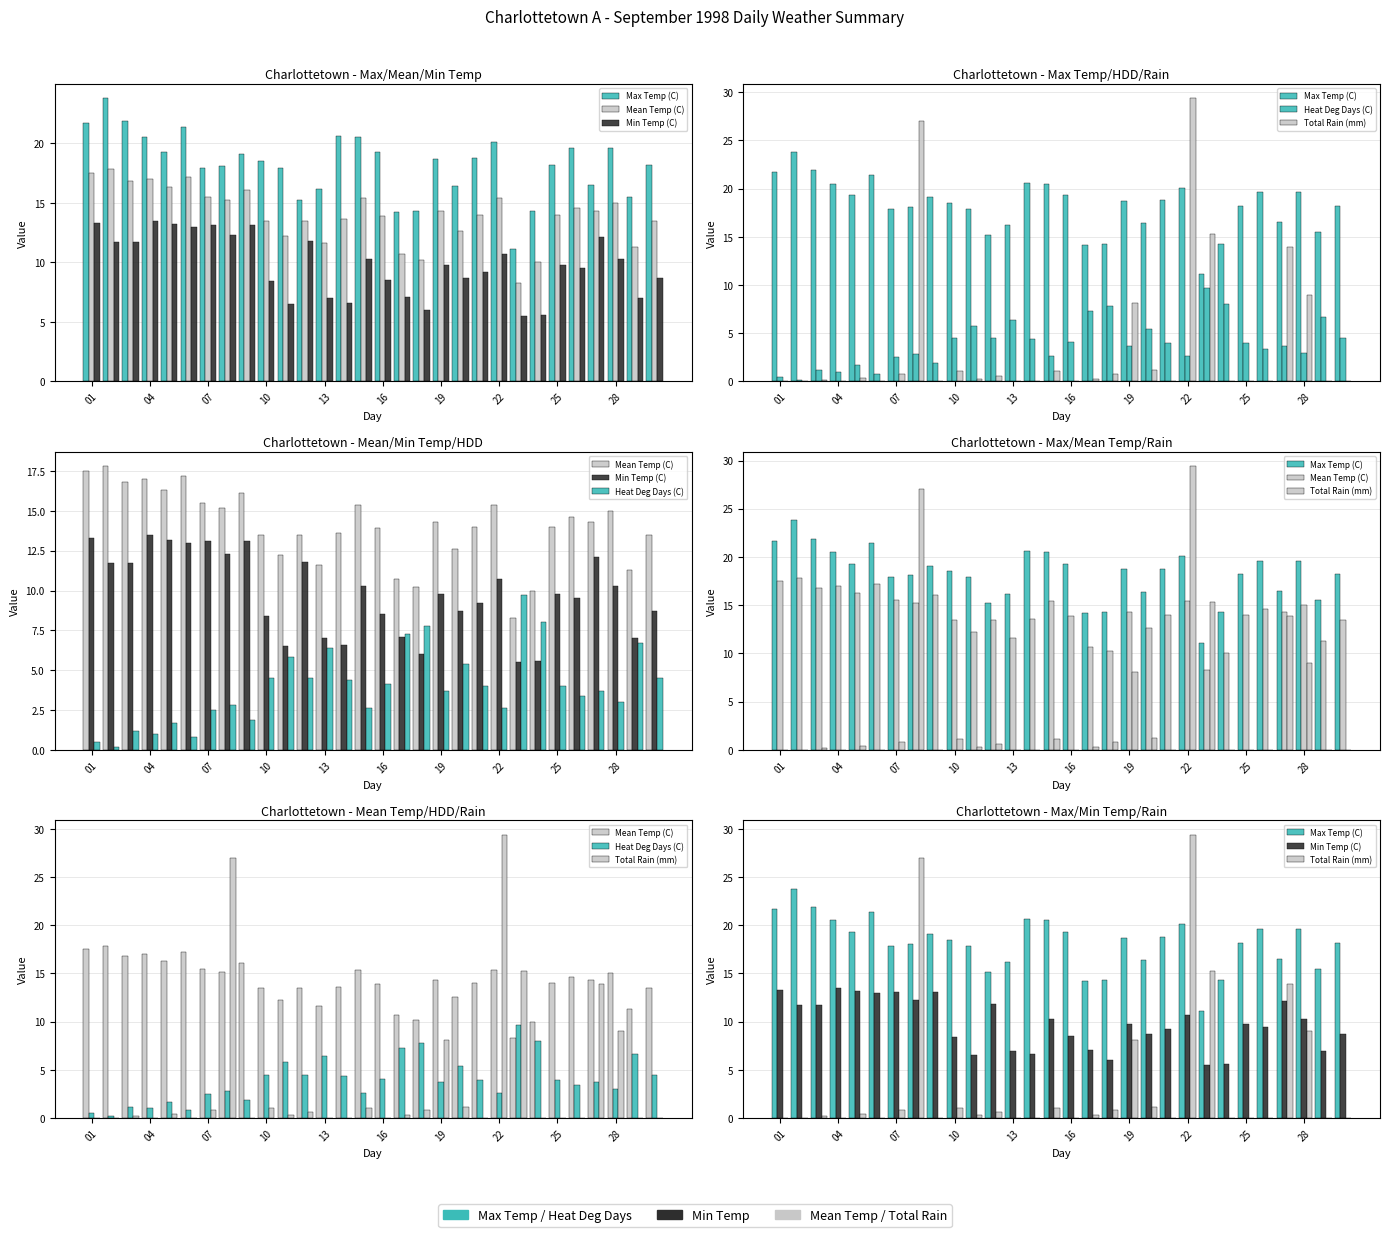

Reading left to right, what are all the values shown in this chart?

Max Temp (C): 21.7	23.8	21.9	20.5	19.3	21.4	17.9	18.1	19.1	18.5	17.9	15.2	16.2	20.6	20.5	19.3	14.2	14.3	18.7	16.4	18.8	20.1	11.1	14.3	18.2	19.6	16.5	19.6	15.5	18.2
Mean Temp (C): 17.5	17.8	16.8	17.0	16.3	17.2	15.5	15.2	16.1	13.5	12.2	13.5	11.6	13.6	15.4	13.9	10.7	10.2	14.3	12.6	14.0	15.4	8.3	10.0	14.0	14.6	14.3	15.0	11.3	13.5
Min Temp (C): 13.3	11.7	11.7	13.5	13.2	13.0	13.1	12.3	13.1	8.4	6.5	11.8	7.0	6.6	10.3	8.5	7.1	6.0	9.8	8.7	9.2	10.7	5.5	5.6	9.8	9.5	12.1	10.3	7.0	8.7
Heat Deg Days (C): 0.5	0.2	1.2	1.0	1.7	0.8	2.5	2.8	1.9	4.5	5.8	4.5	6.4	4.4	2.6	4.1	7.3	7.8	3.7	5.4	4.0	2.6	9.7	8.0	4.0	3.4	3.7	3.0	6.7	4.5
Total Rain (mm): 0.0	0.0	0.2	0.0	0.4	0.0	0.8	27.0	0.0	1.1	0.3	0.6	0.0	0.0	1.1	0.0	0.3	0.8	8.1	1.2	0.0	29.4	15.3	0.0	0.0	0.0	13.9	9.0	0.0	0.0